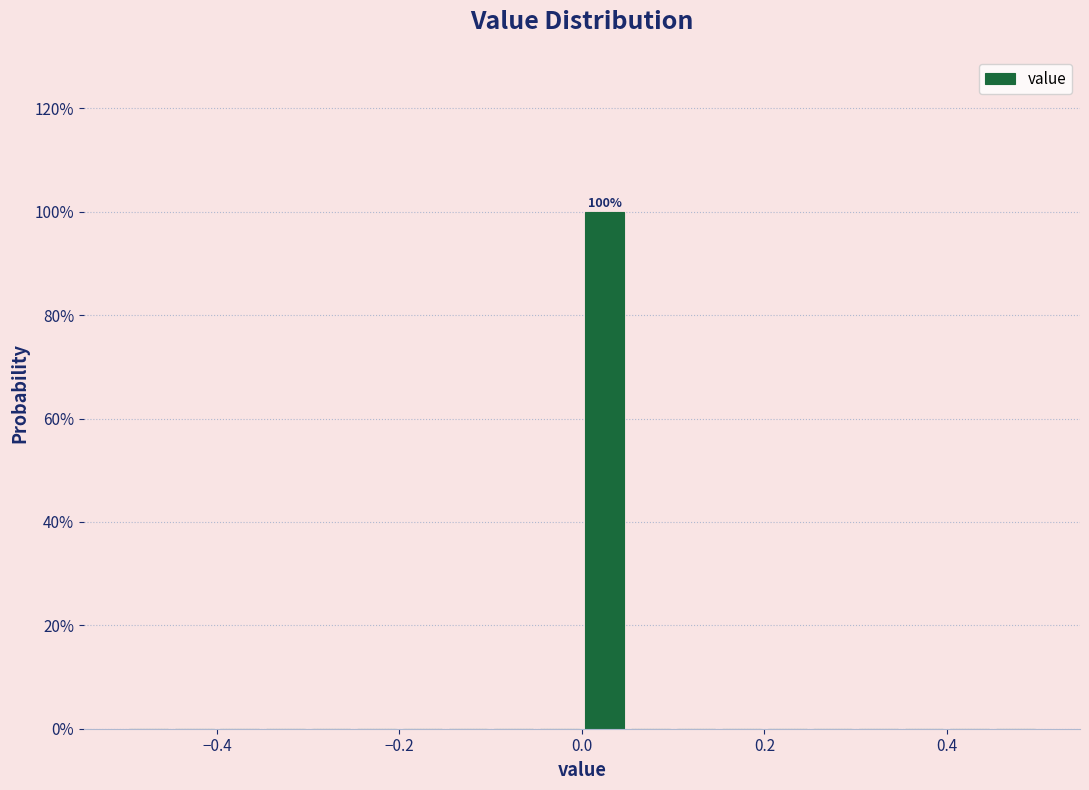

Read against the x-axis, roughly where is the centre of the tallest bar?

0.02